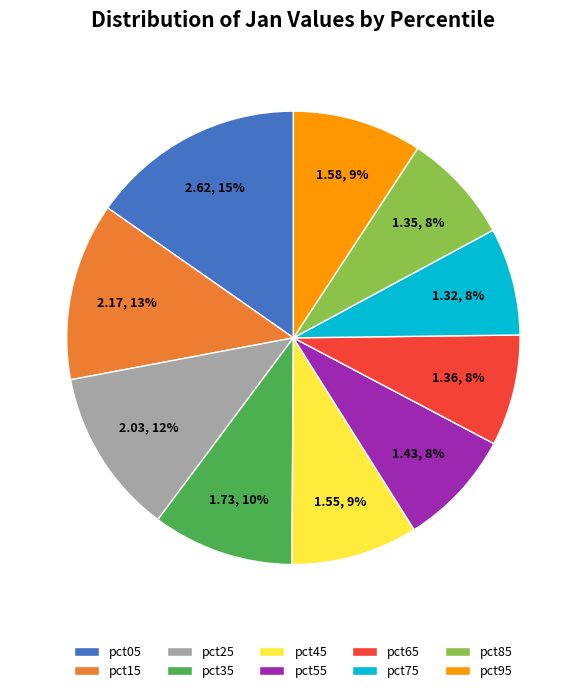

What is the ratio of the value at pct35 to the value at pct05?

0.7